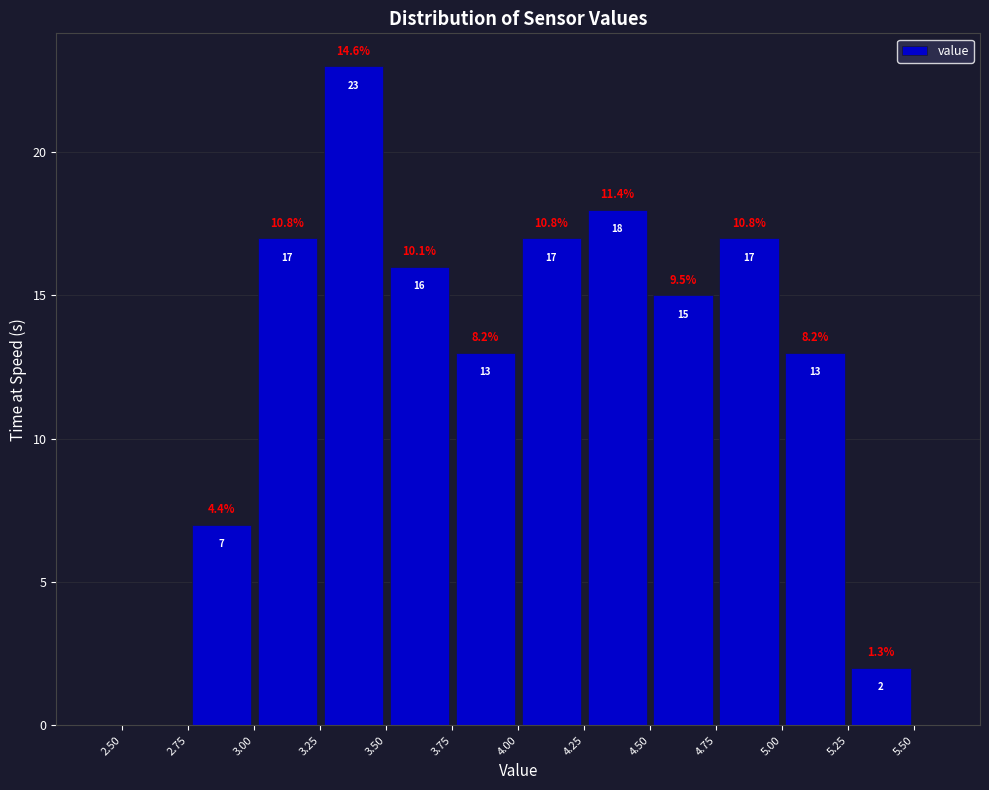

Which range on the x-axis has the tallest bar?

3.25 to 3.50